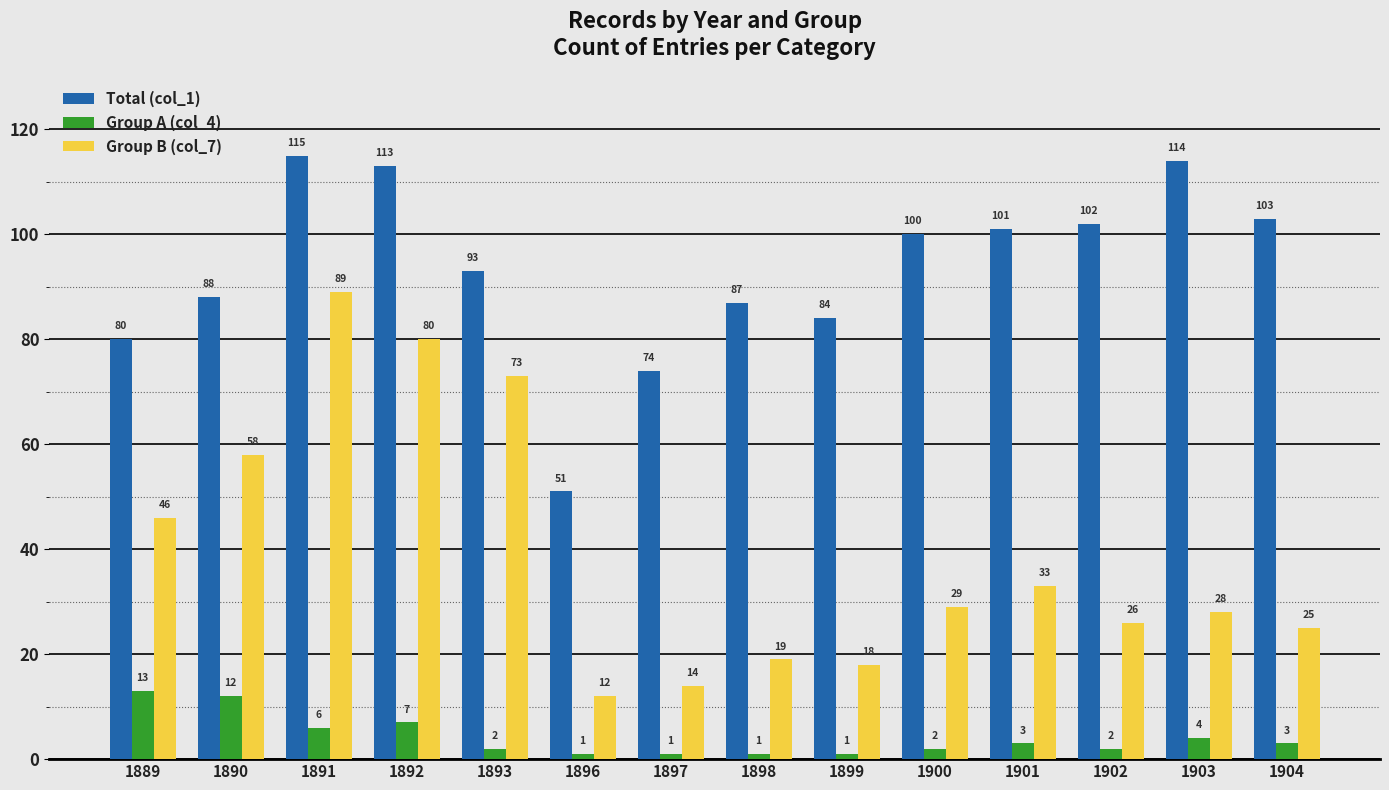

Which series has the widest spread of values?

Group B (col_7)